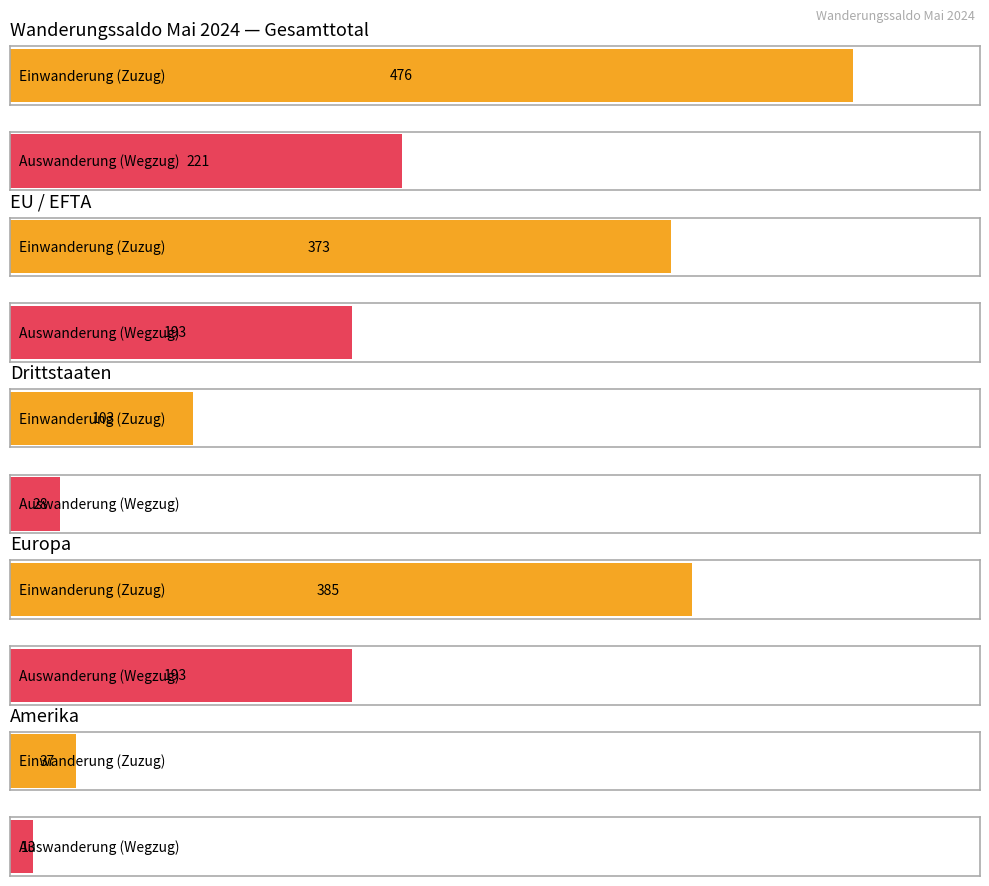

At which label does Einwanderung (Zuzug) reach its peak?

Gesamttotal